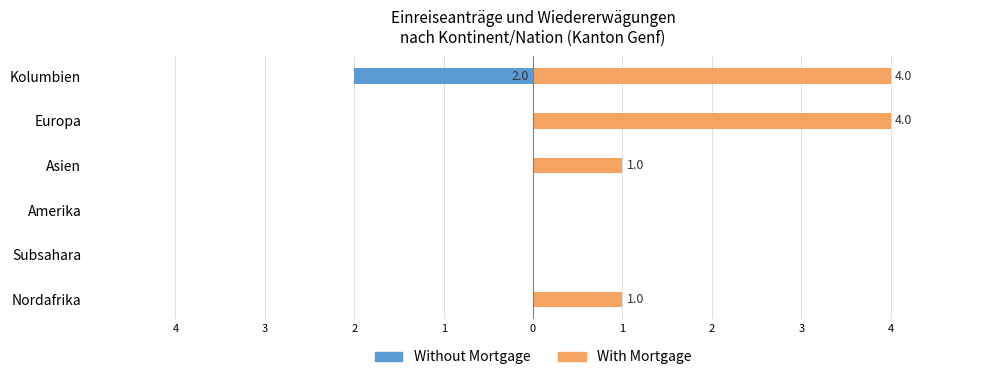

Count the number of data series in this chart.

2